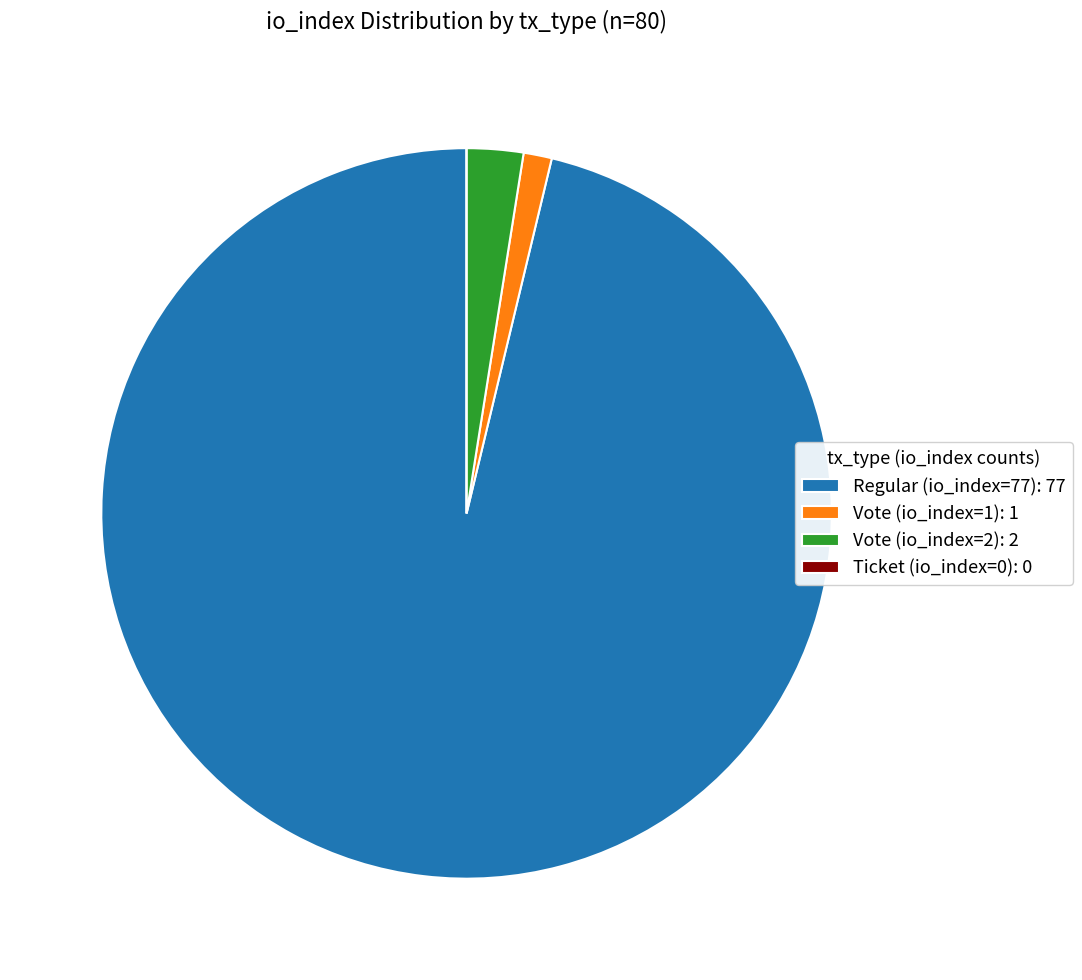

Is there any slice that represents more than half of the pie?

Yes